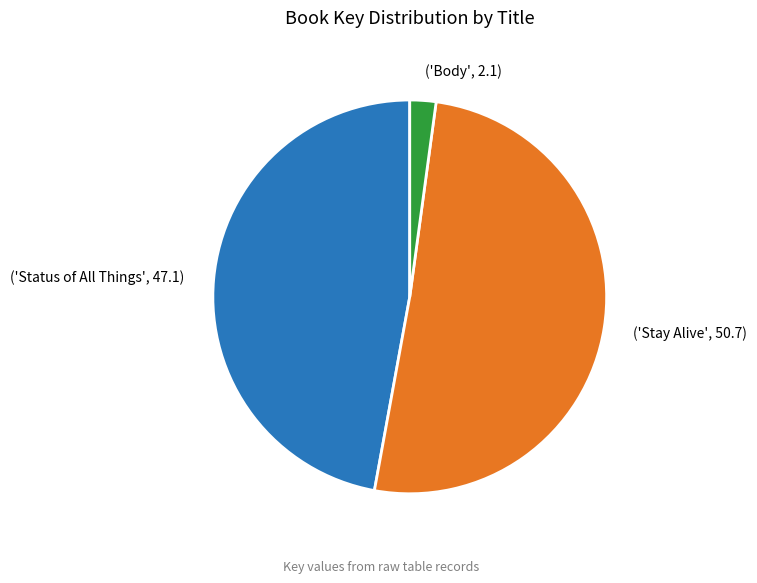

What is the smallest slice in the pie chart?

('Body', 2.1)